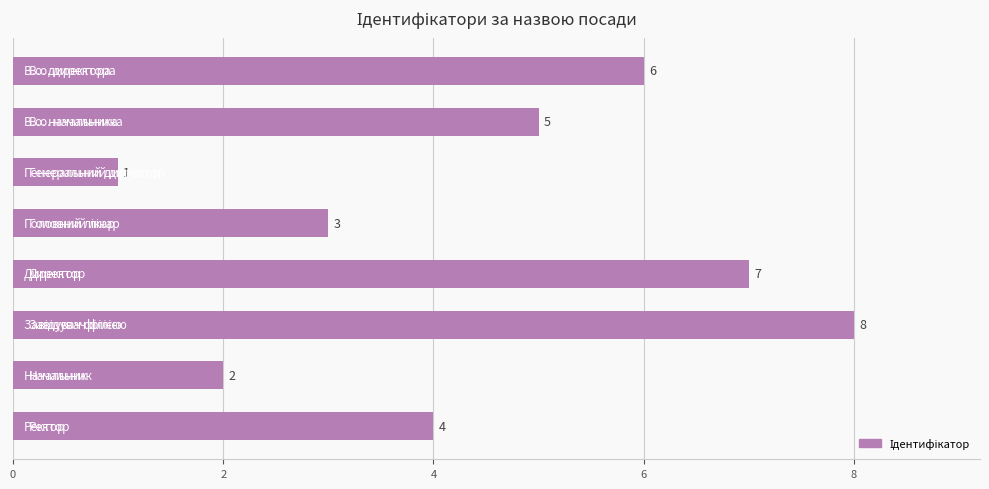

How many bars are there in total?

8